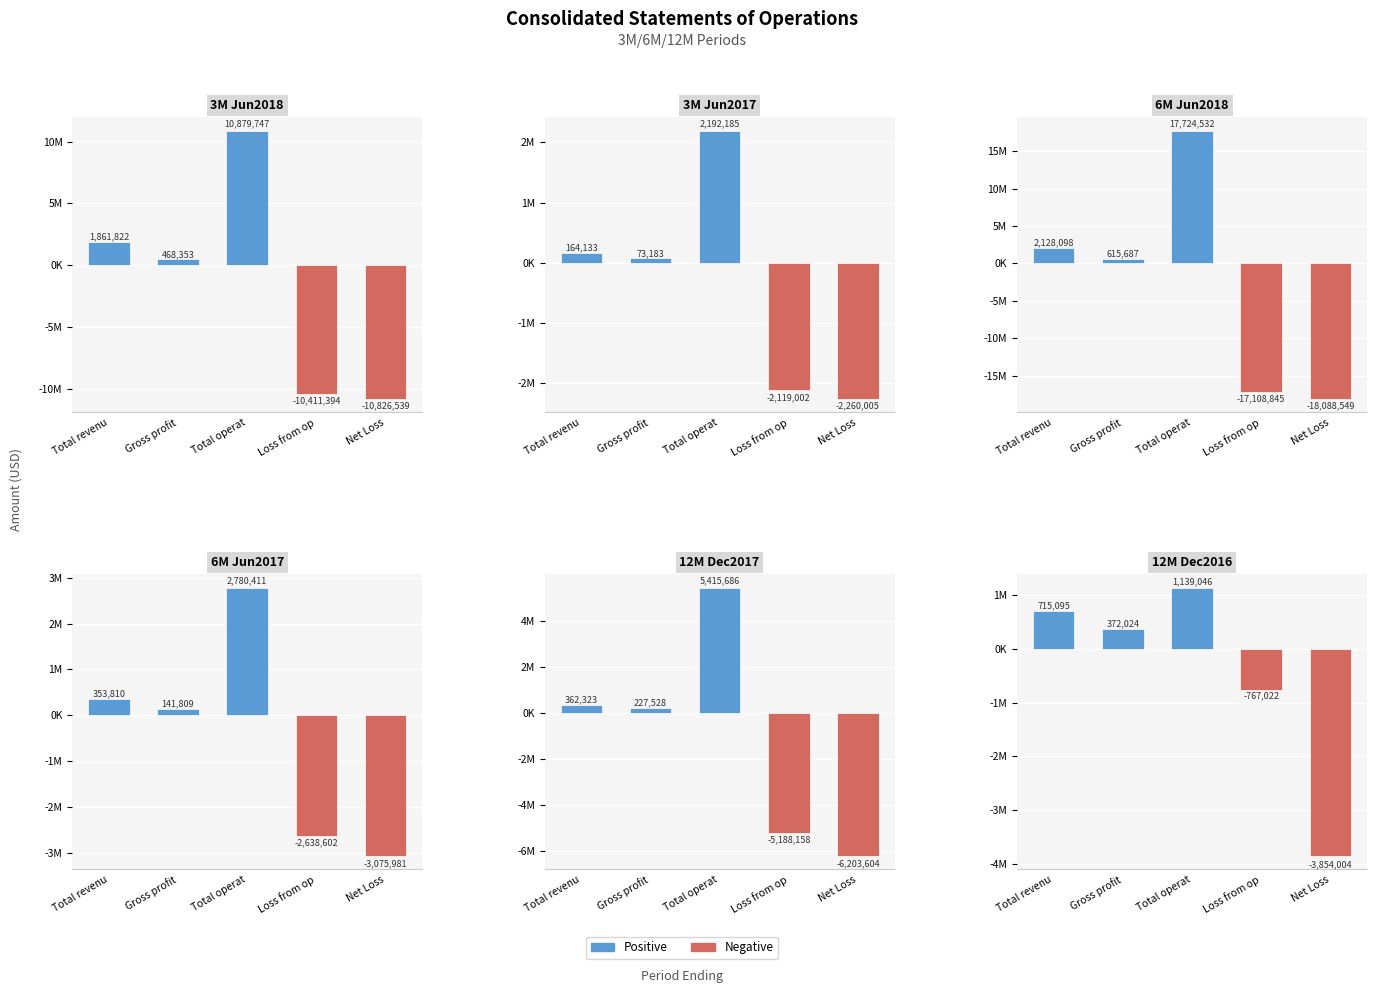

What is the label of the 4th bar from the right?

Gross profit